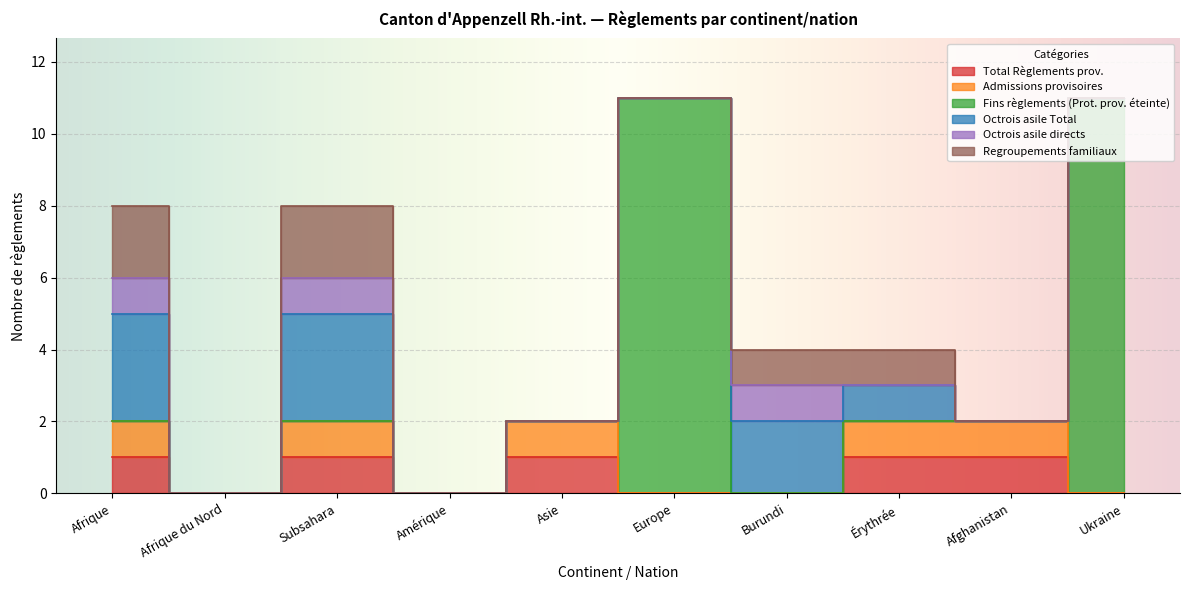

Which series has the largest range (max minus min)?

Fins règlements (Prot. prov. éteinte)